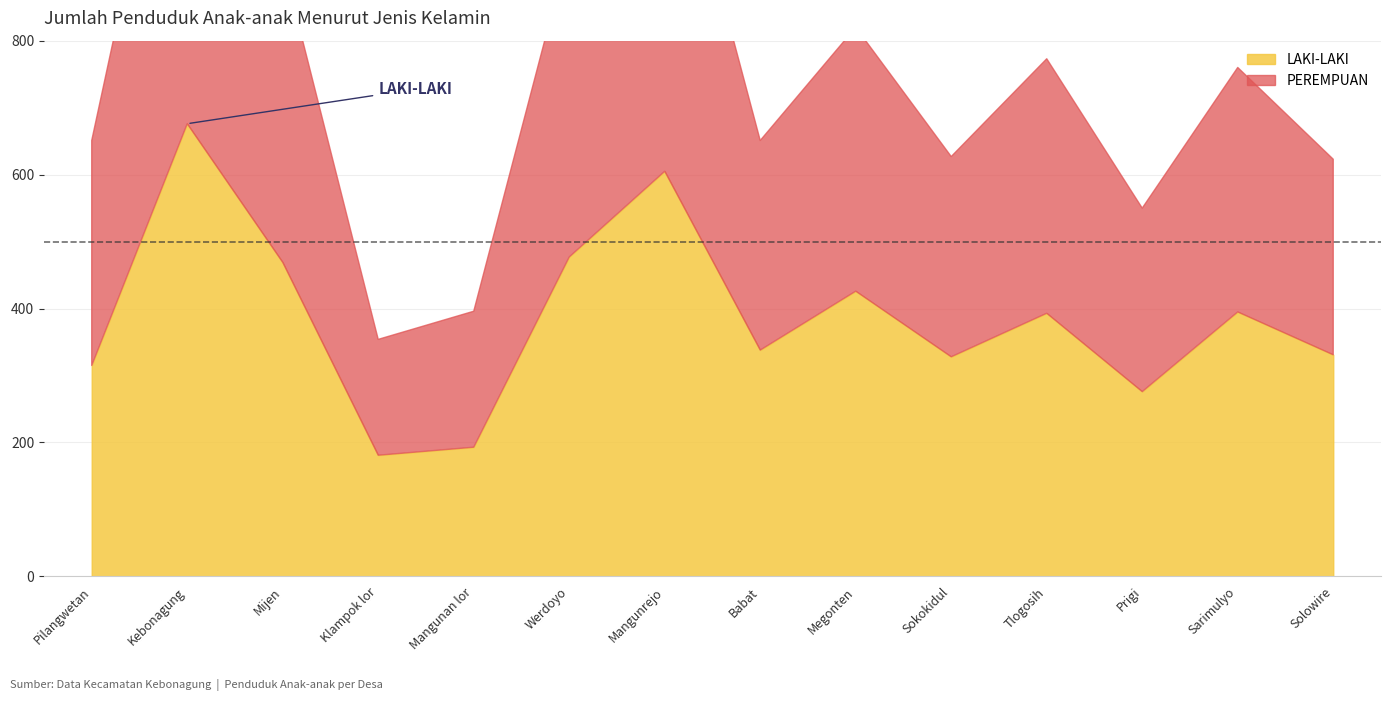

The LAKI-LAKI series shows 153 at Prigi. True or false?

False